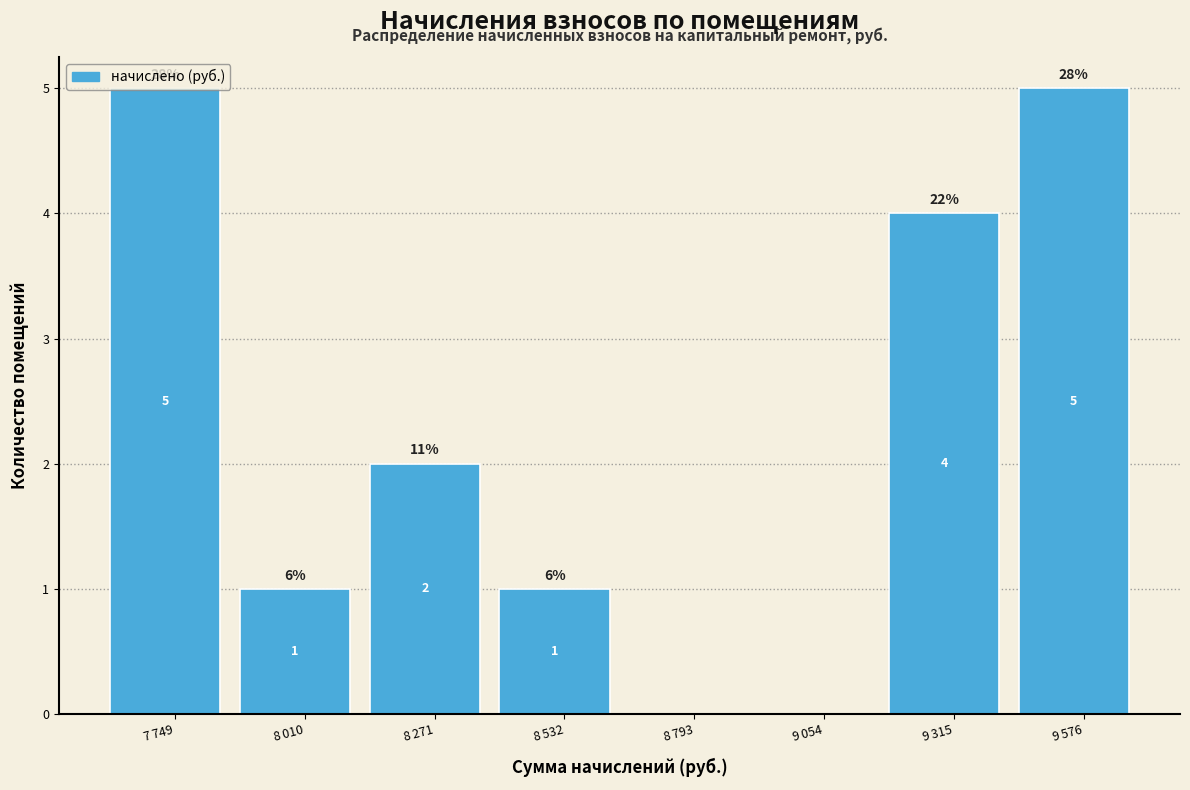

What is the maximum value shown in the chart?

5